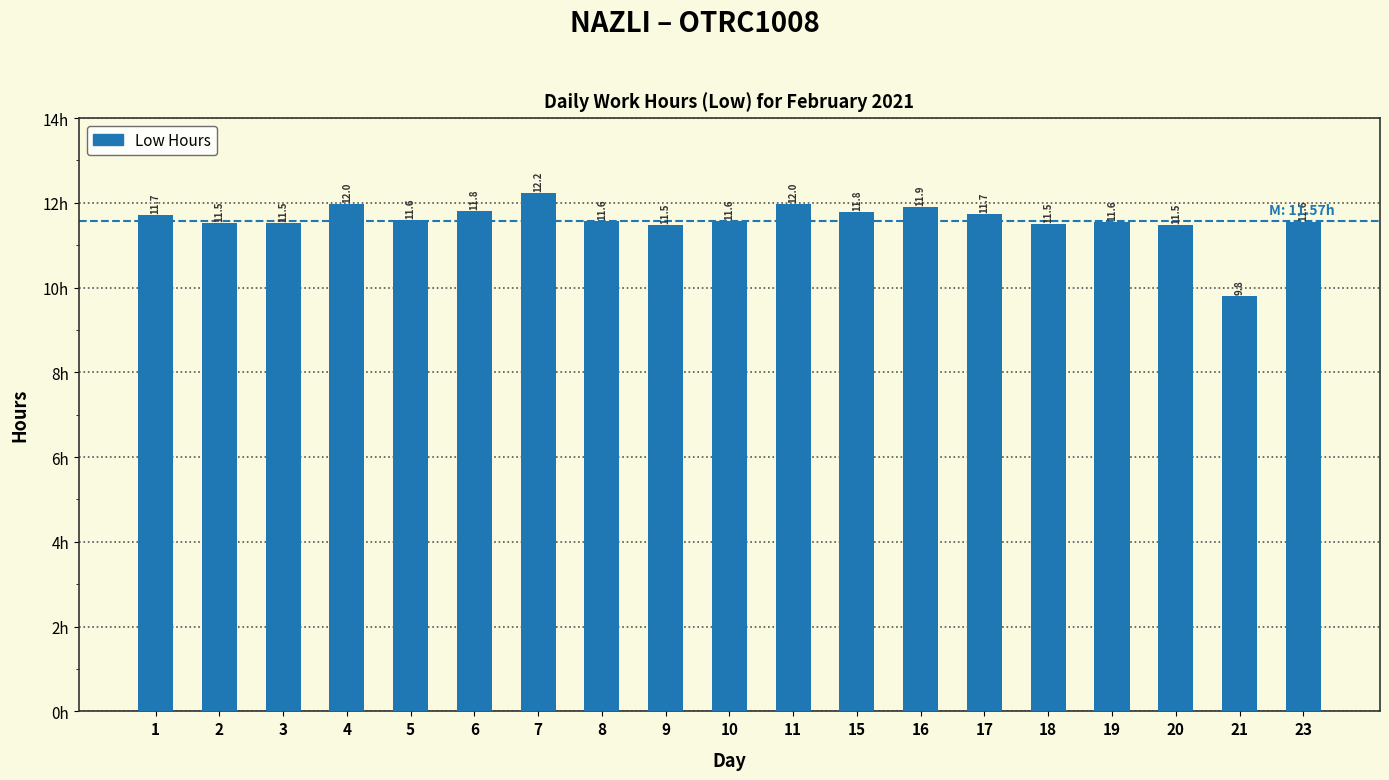

What is the change in value from 9 to 23?

+0.1